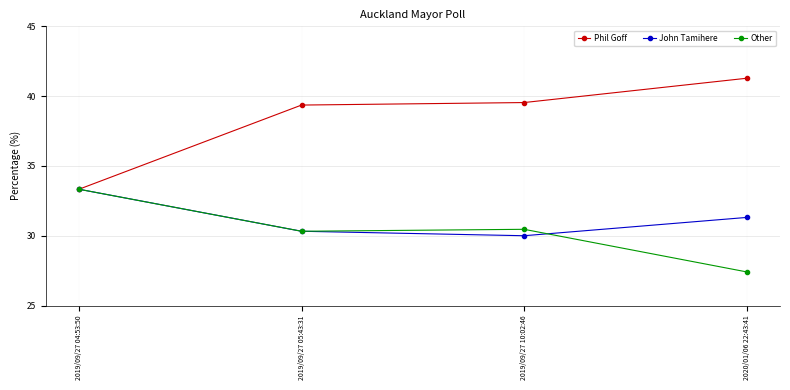

What is the sum of the Phil Goff values at 2019/09/27 10:02:46 and 2019/09/27 04:53:50?

72.9